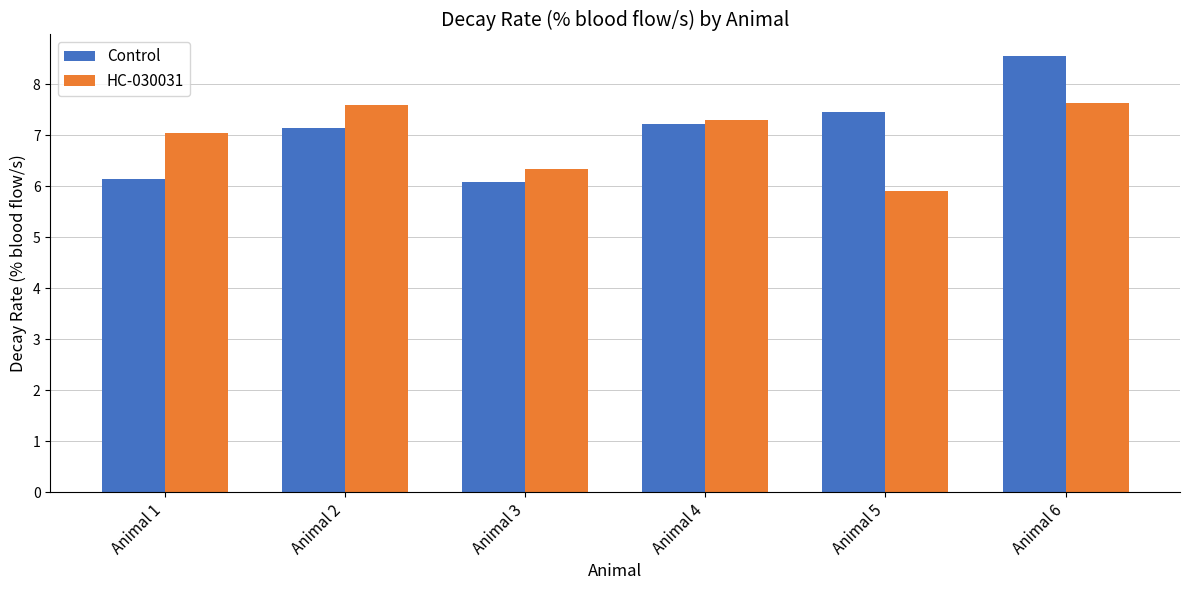

What is the difference between the second highest and second lowest values in the HC-030031 series?

1.2